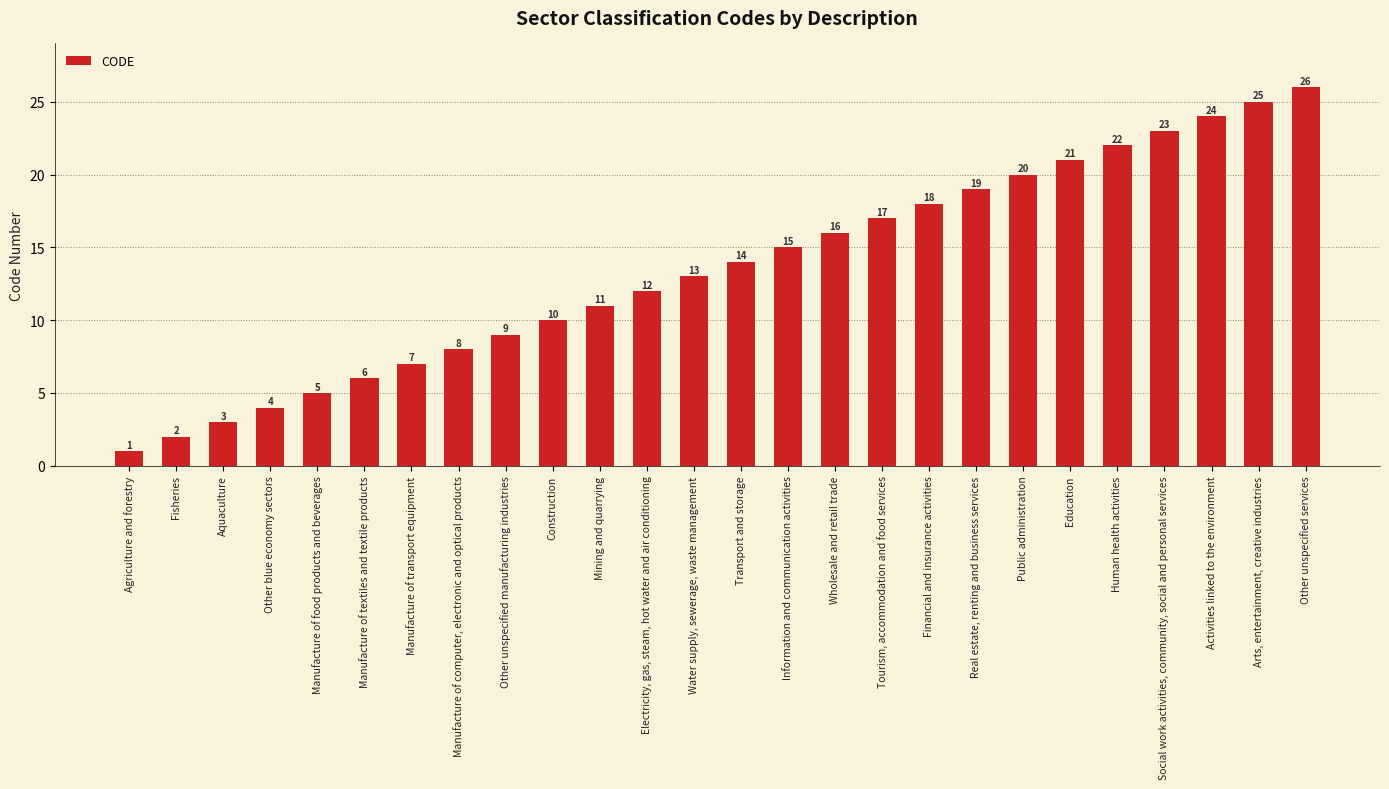

The chart shows a value of 9 at Other unspecified manufacturing industries. True or false?

True